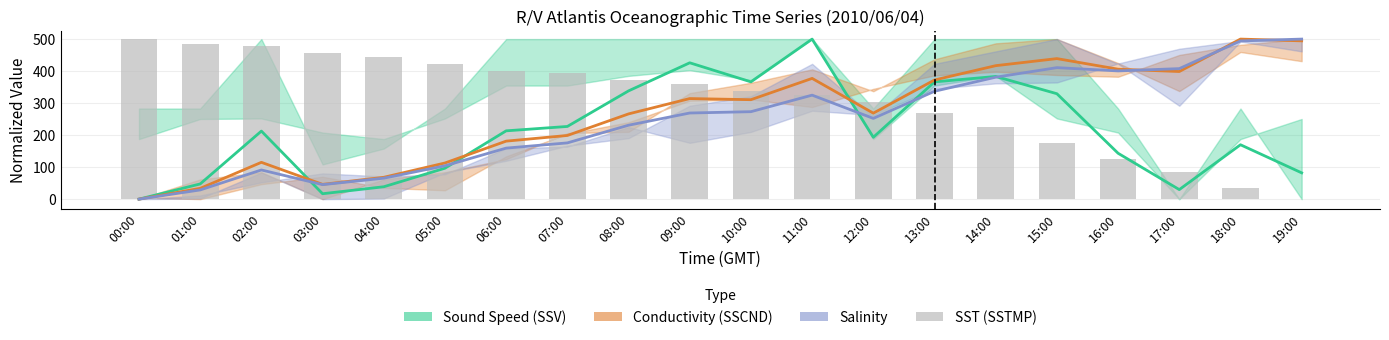

Between 04:00 and 07:00, which is larger?

07:00